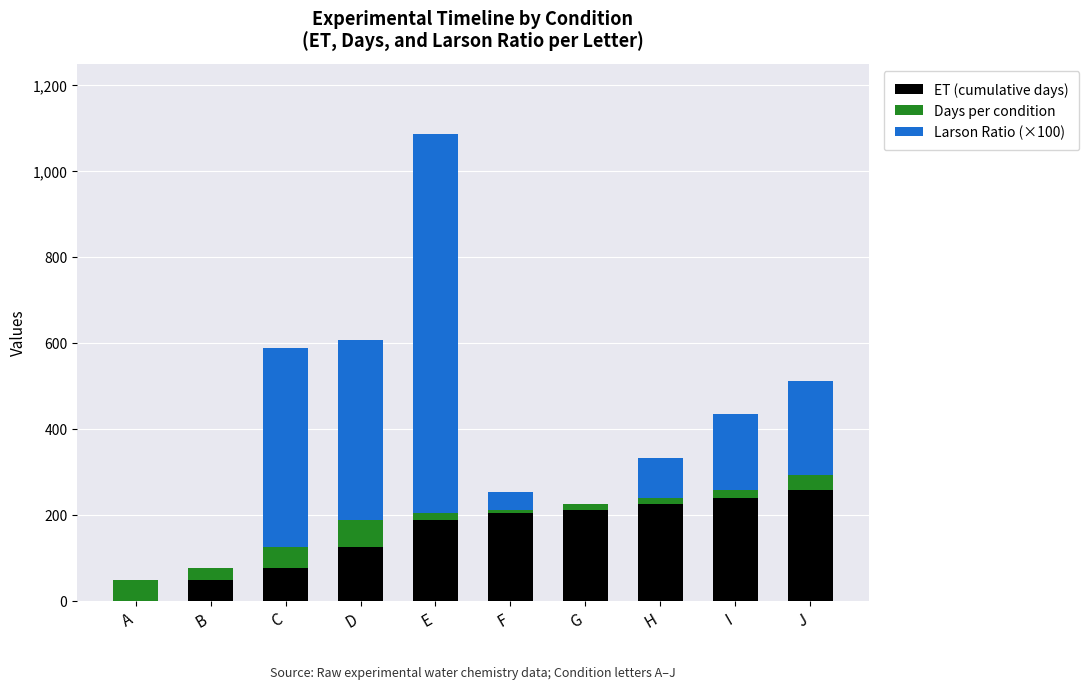

Count the number of categories in the chart.

10